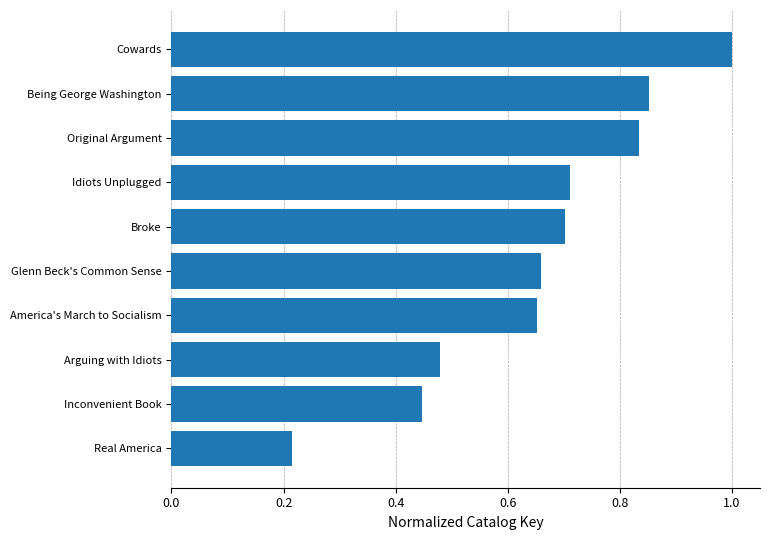

What is the sum of all values?

6.5